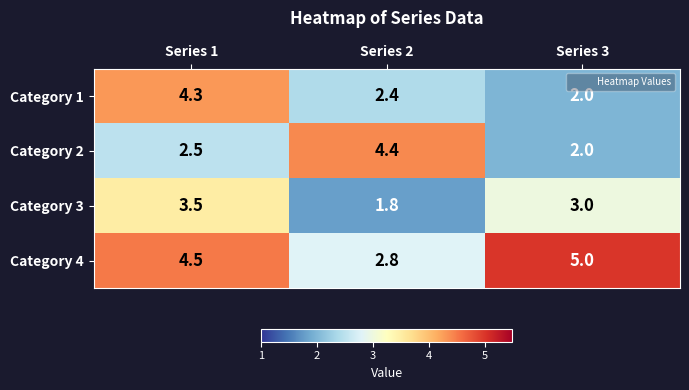

What is the difference between the highest and lowest values at Series 2?

2.6